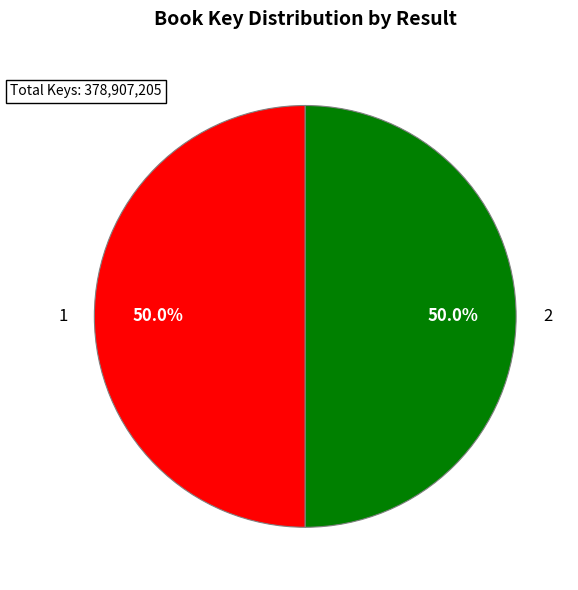

Do 2 and 1 together represent more than half of the pie?

Yes